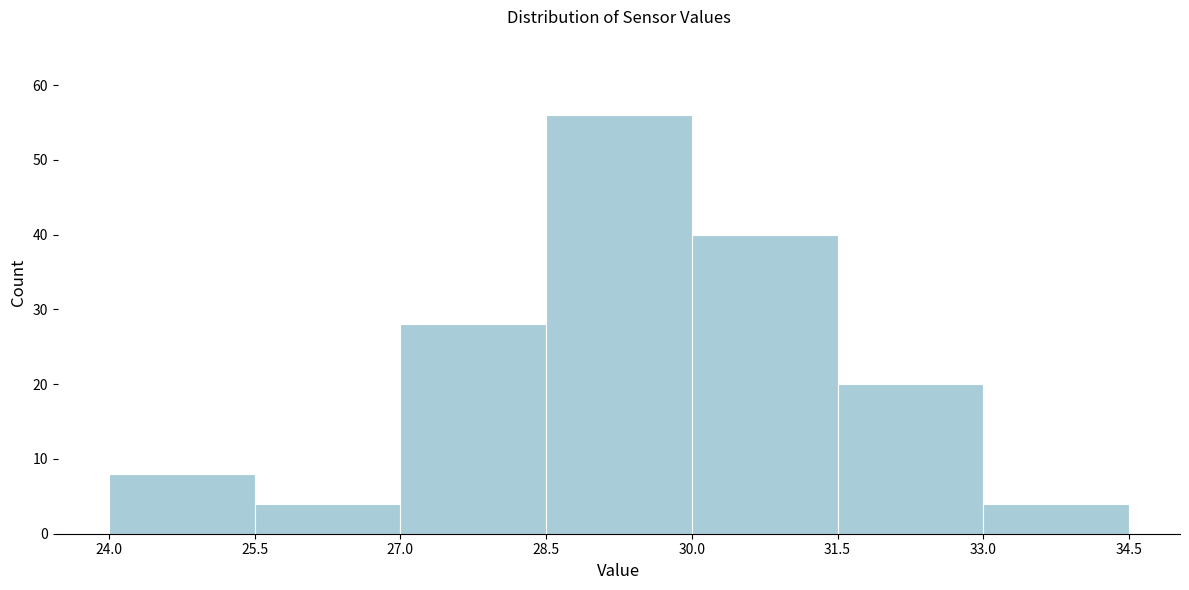

What is the height of the bar covering 24.0 to 25.5 on the x-axis? The values are not printed on the chart, so give them approximately, as read against the axis.

8